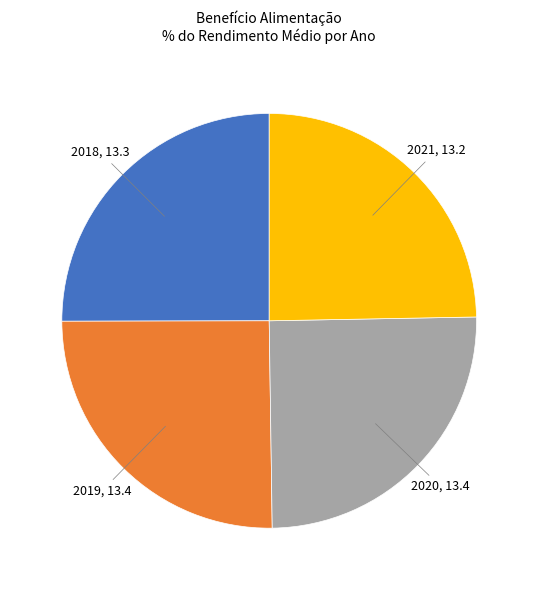

Is there a majority slice in this chart?

No